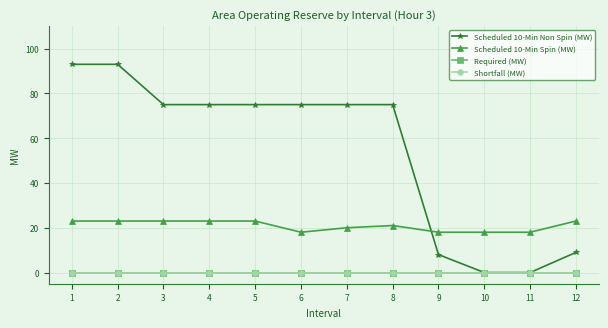

List the series in order of their peak value, highest first.

Scheduled 10-Min Non Spin (MW), Scheduled 10-Min Spin (MW), Required (MW), Shortfall (MW)